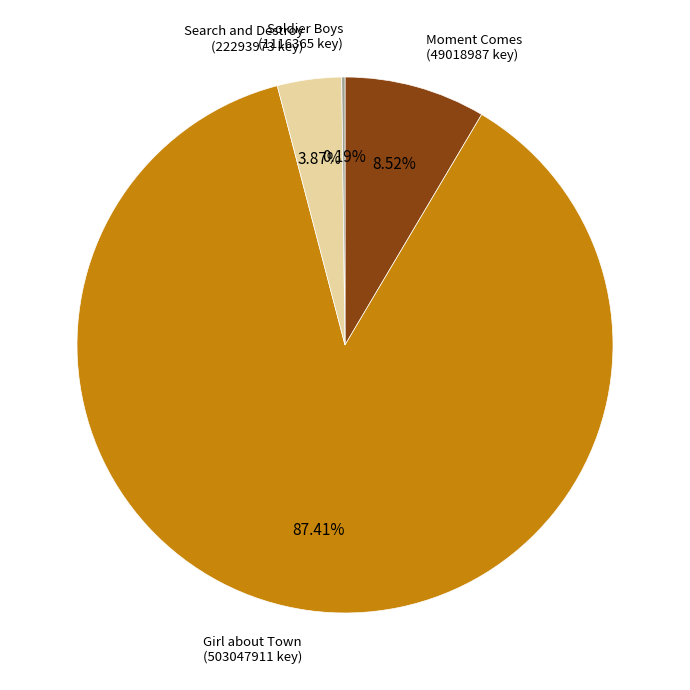

What is the ratio of the value at Girl about Town to the value at Moment Comes?

10.3